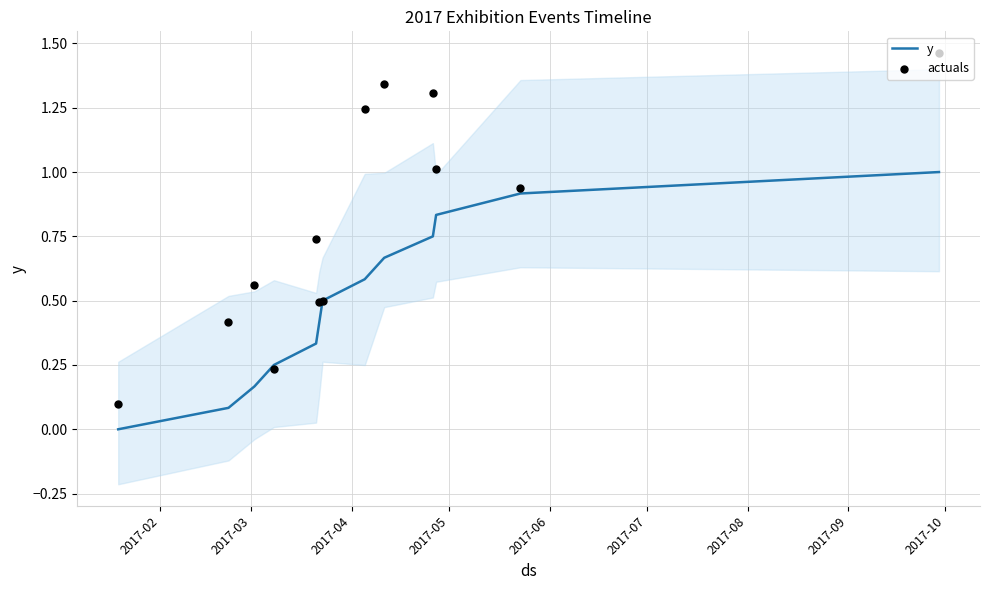

Which series reaches the maximum Y coordinate?

actuals